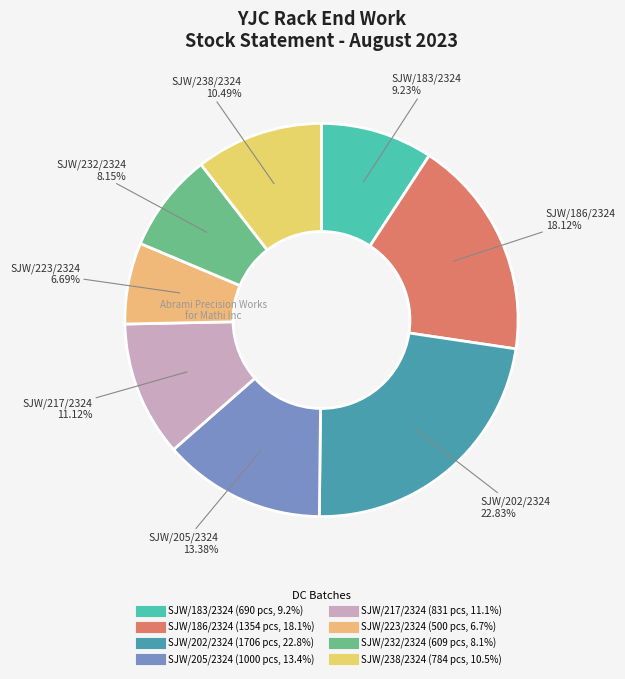

Which slice is the largest?

SJW/202/2324